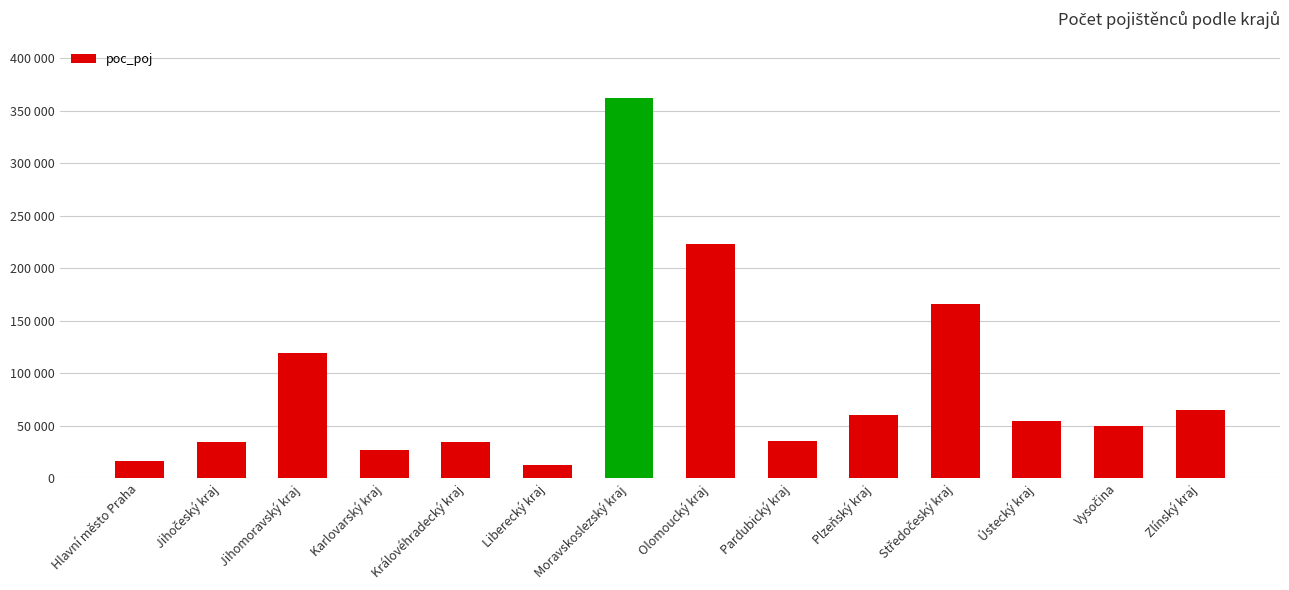

What is the minimum value shown in the chart?

12047